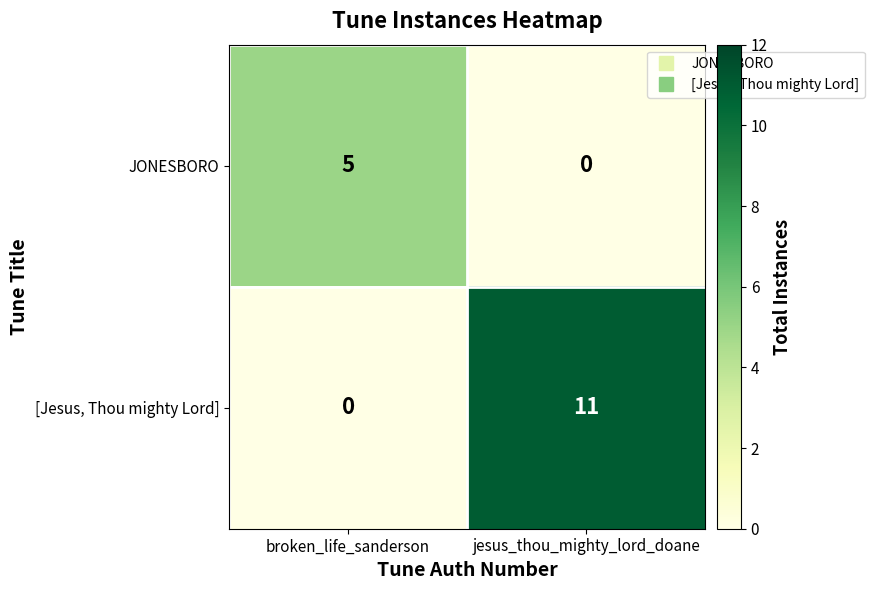

What is the average value of the [Jesus, Thou mighty Lord] series?

6